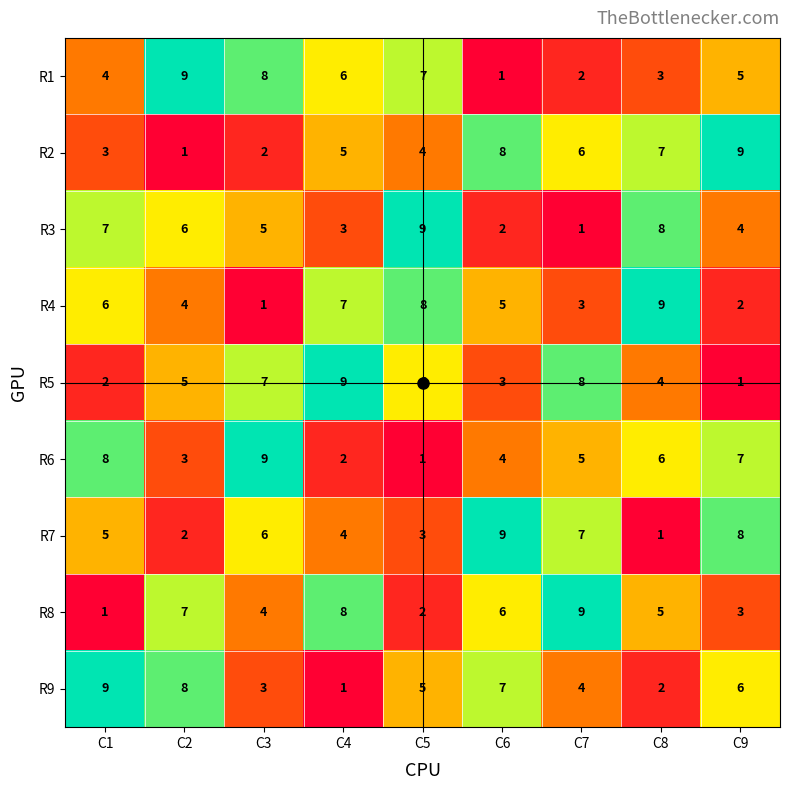

What is the approximate value of R1 at C8?

3